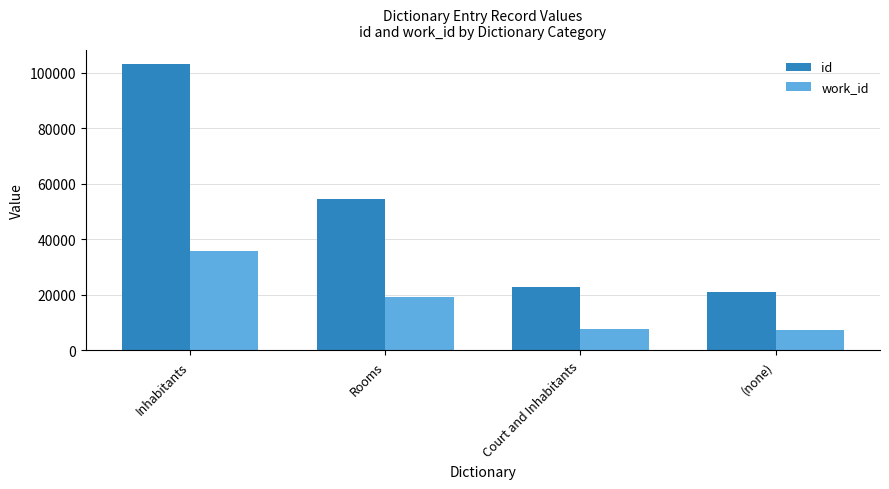

Is the value of id at (none) greater than the value of work_id at (none)?

Yes